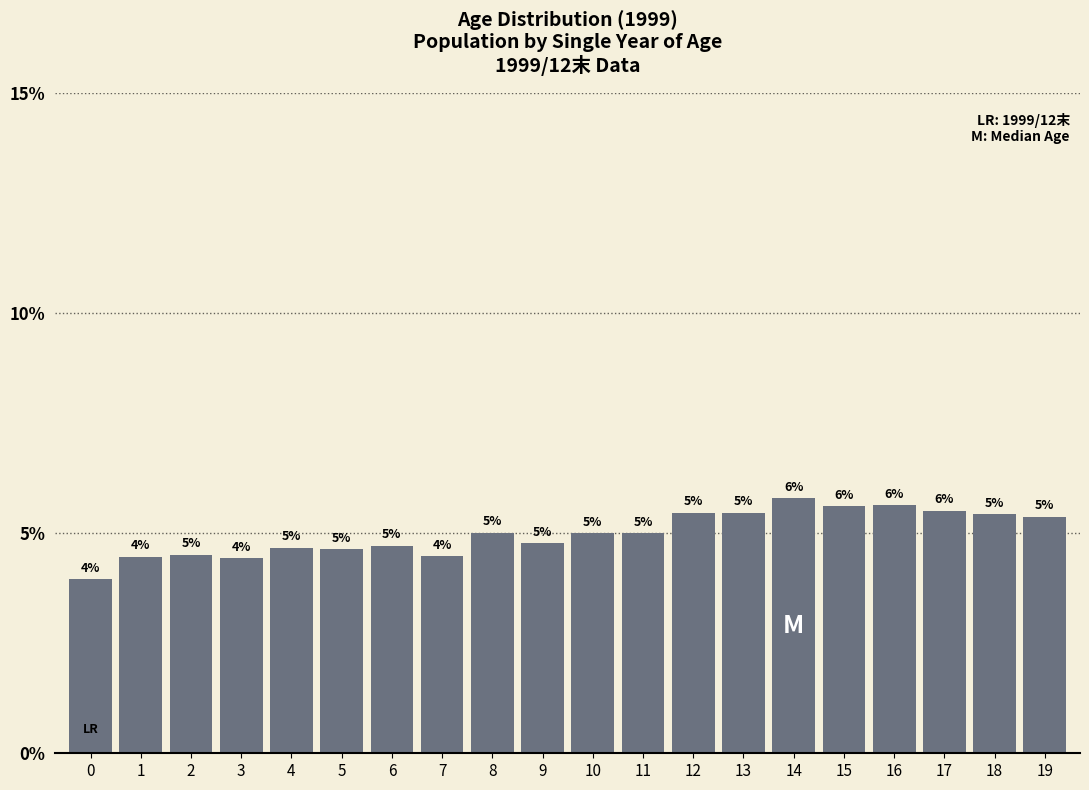

Does the chart contain any negative values?

No